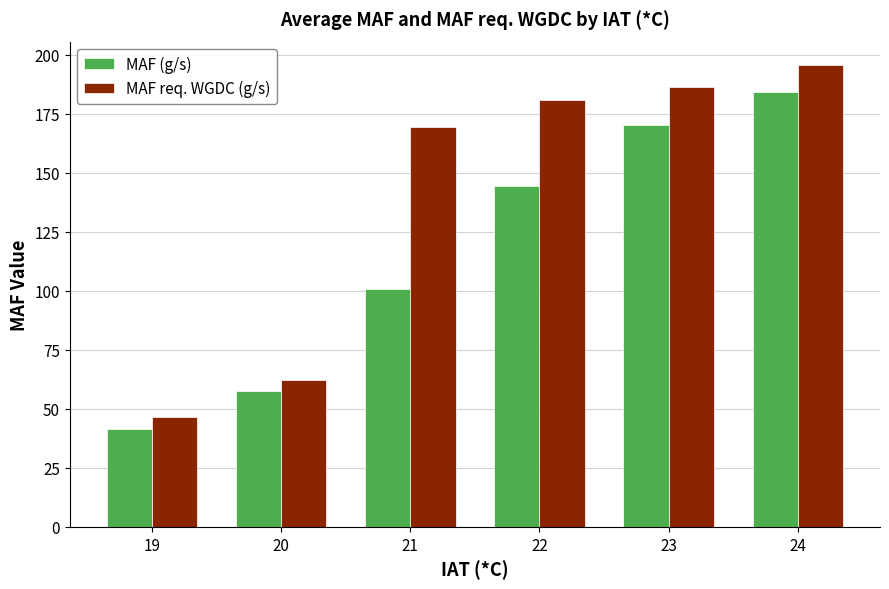

Rank the series by their maximum value, from highest to lowest.

MAF req. WGDC (g/s), MAF (g/s)